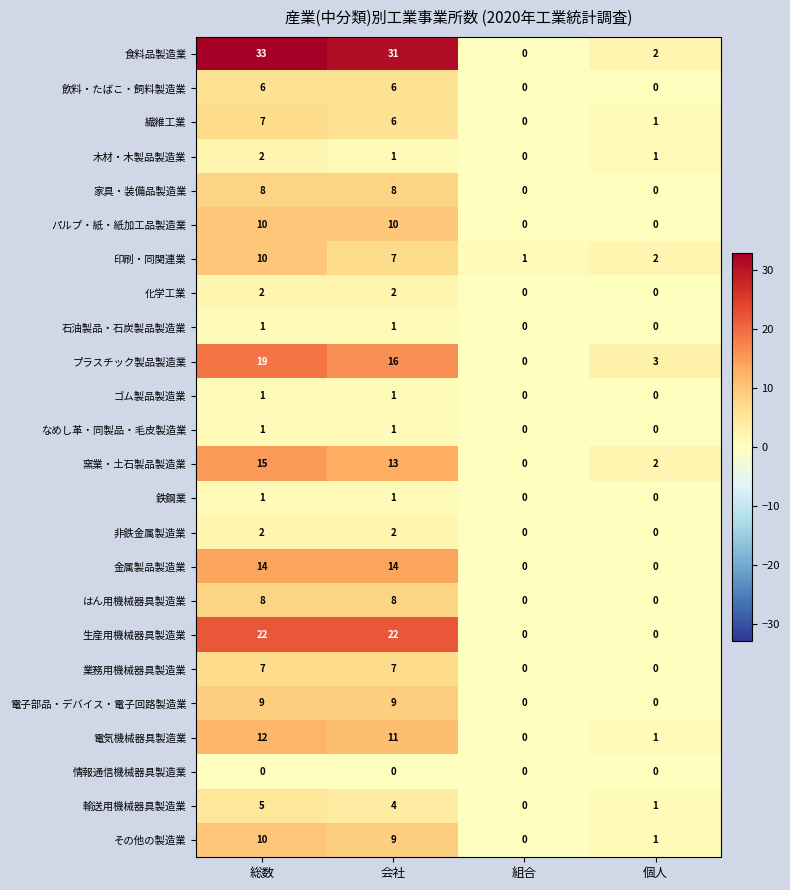

At which label does 繊維工業 reach its minimum?

組合